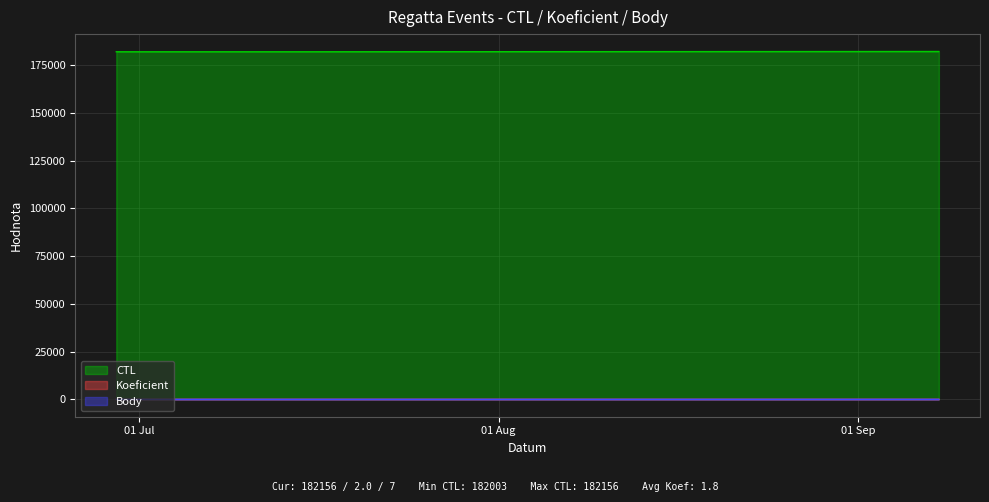

What is the label of the 4th point from the left?

2018-09-08